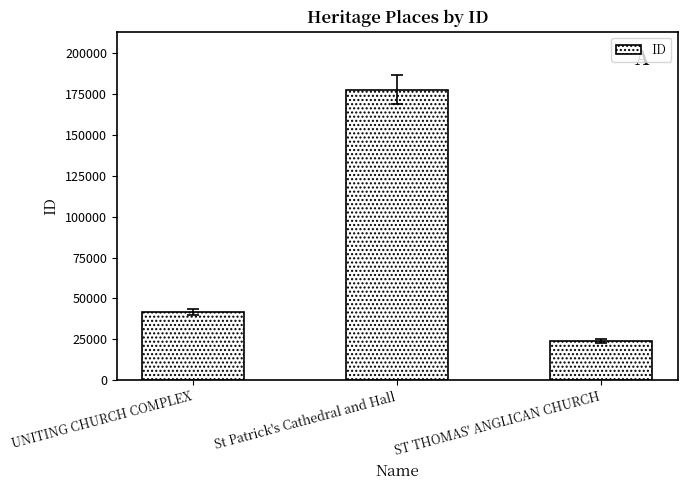

True or false: the data shows 41708 at UNITING CHURCH COMPLEX.

True